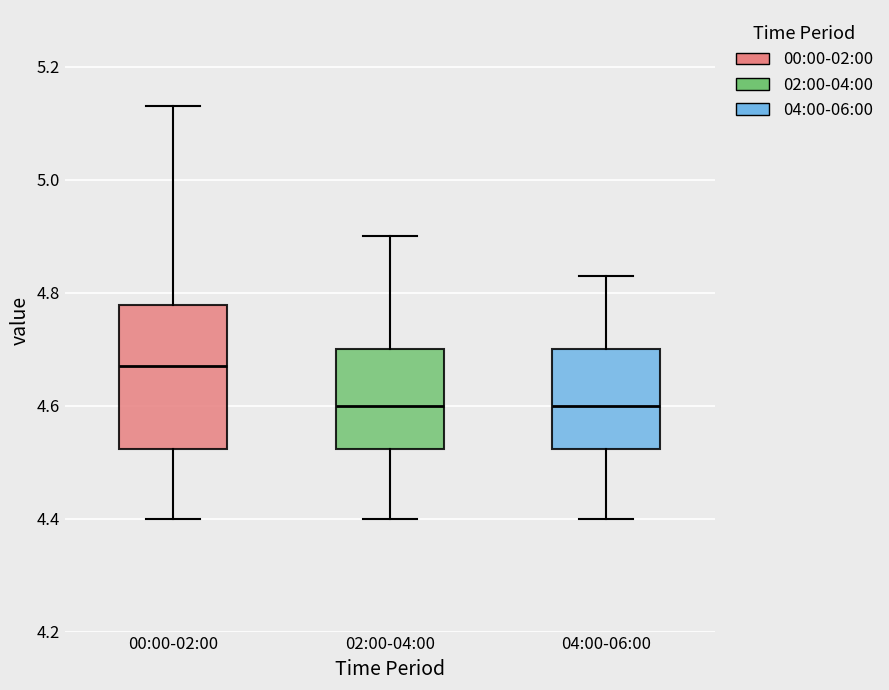

Where is the upper edge of the box for 02:00-04:00 on the y-axis? The values are not printed on the chart, so give them approximately, as read against the axis.

4.70